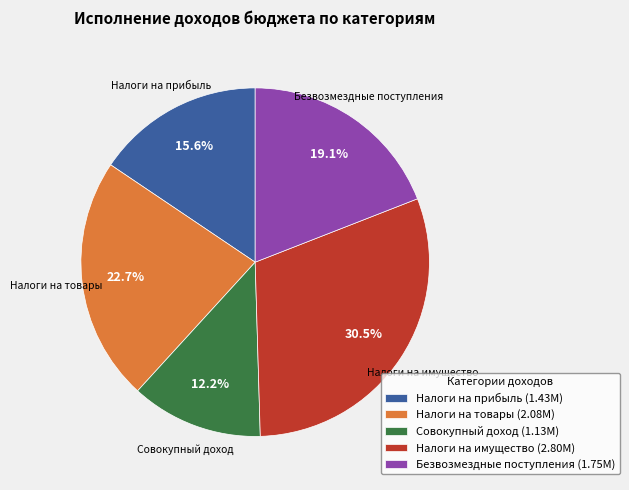

Does any single category account for the majority?

No